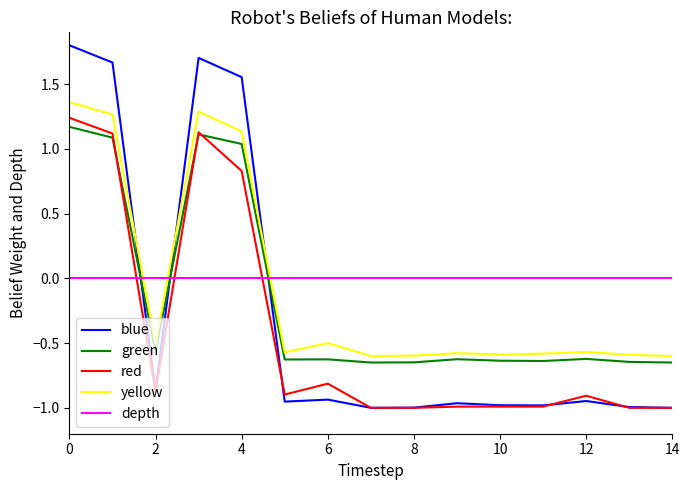

How many times do depth and blue cross each other?

3